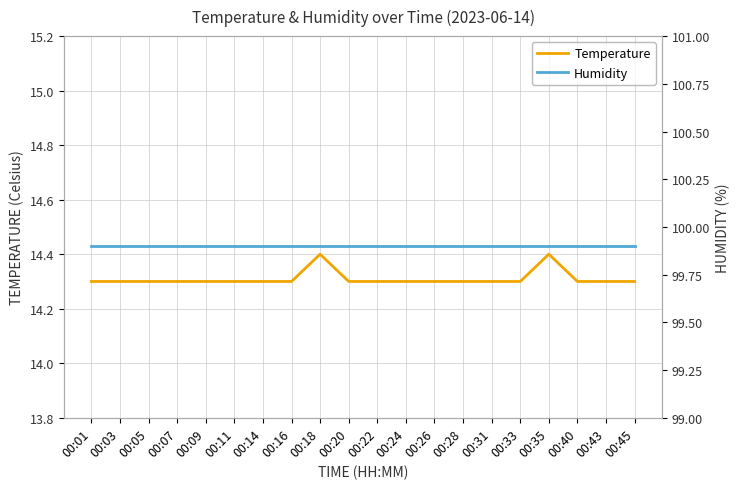

Reading right to left, transcribe all the data shown in this chart.

Temperature: 14.3	14.3	14.3	14.4	14.3	14.3	14.3	14.3	14.3	14.3	14.3	14.4	14.3	14.3	14.3	14.3	14.3	14.3	14.3	14.3
Humidity: 99.9	99.9	99.9	99.9	99.9	99.9	99.9	99.9	99.9	99.9	99.9	99.9	99.9	99.9	99.9	99.9	99.9	99.9	99.9	99.9